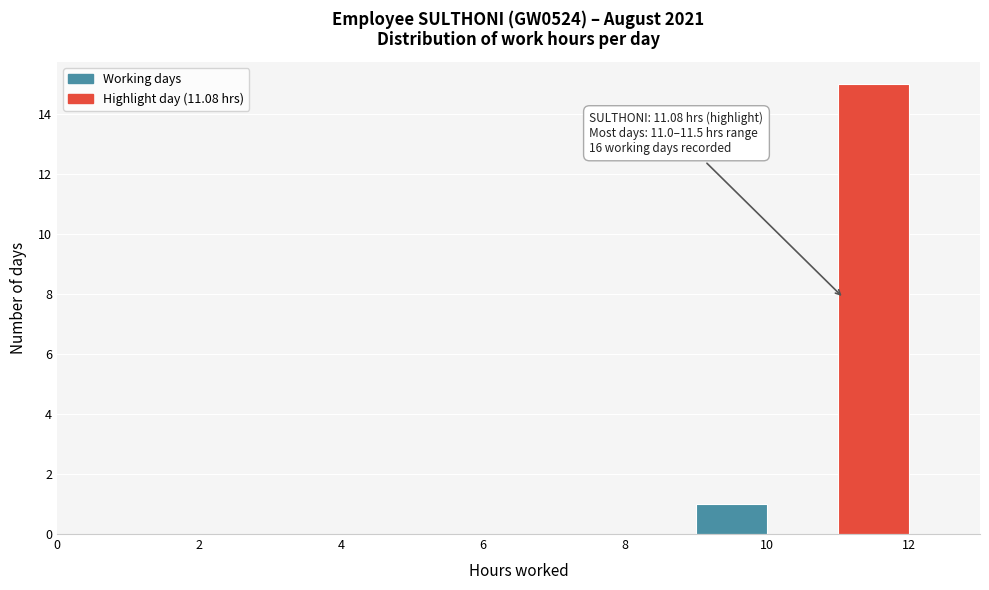

Over which range of the x-axis is the bar tallest?

11 to 12